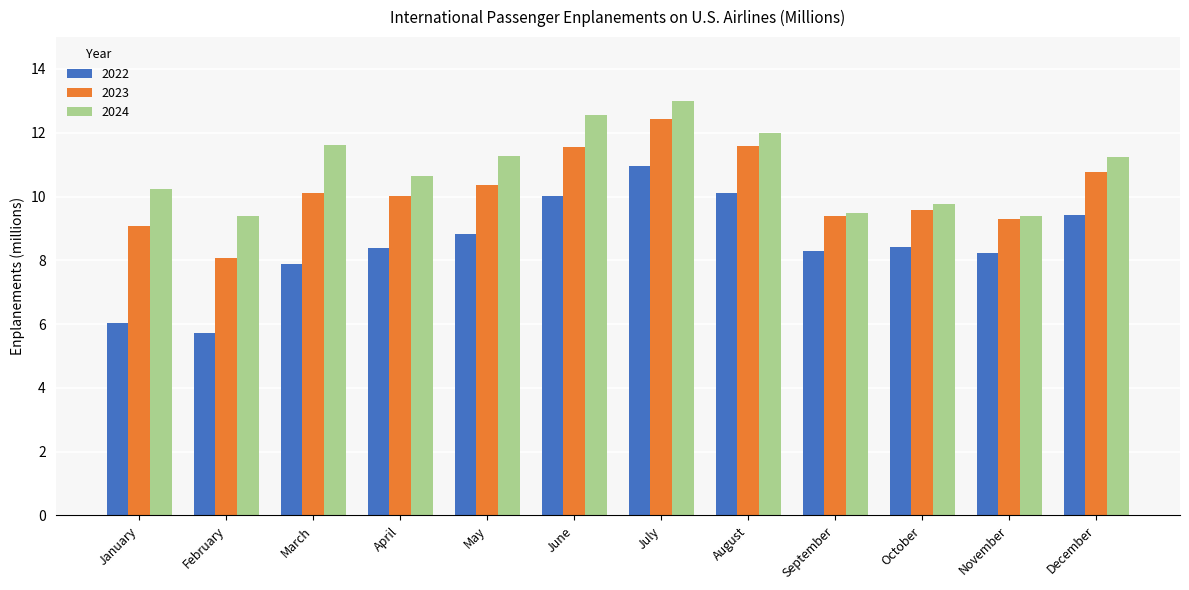

Which label corresponds to the smallest value in the chart?

February